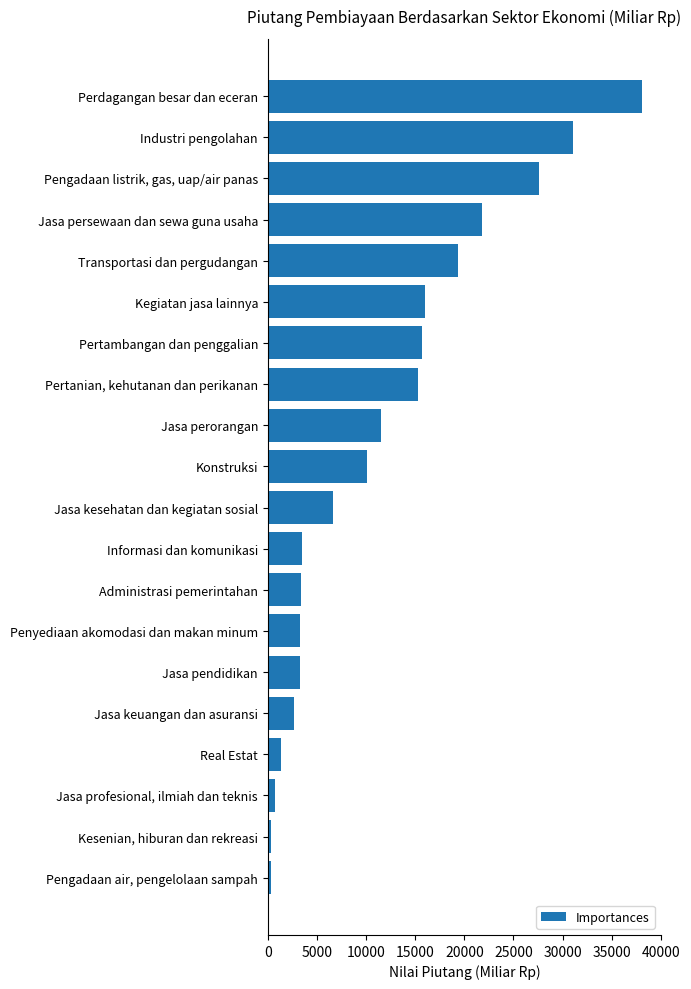

What is the maximum value shown in the chart?

38131.2